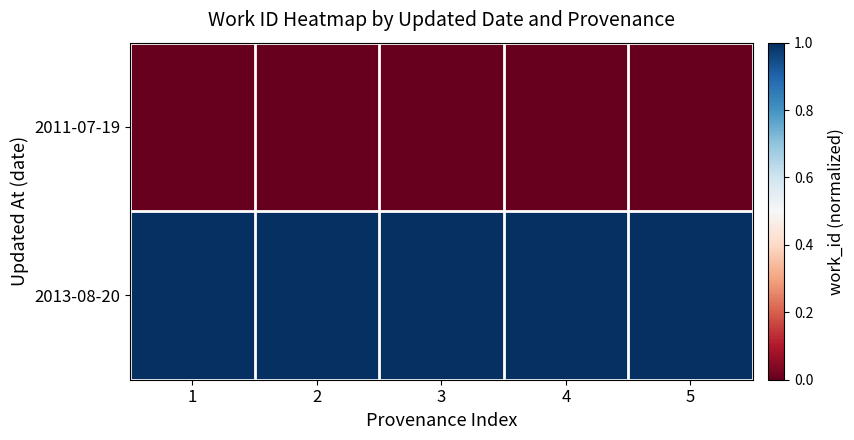

Reading left to right, list all the values displayed in this chart.

2011-07-19: 1=0	2=0	3=0	4=0	5=0
2013-08-20: 1=1	2=1	3=1	4=1	5=1